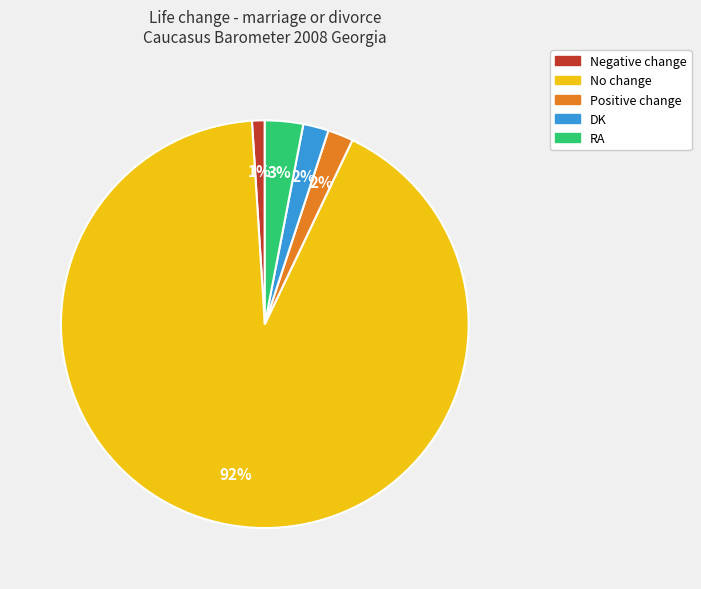

Is it true that RA is 3% of the pie?

True